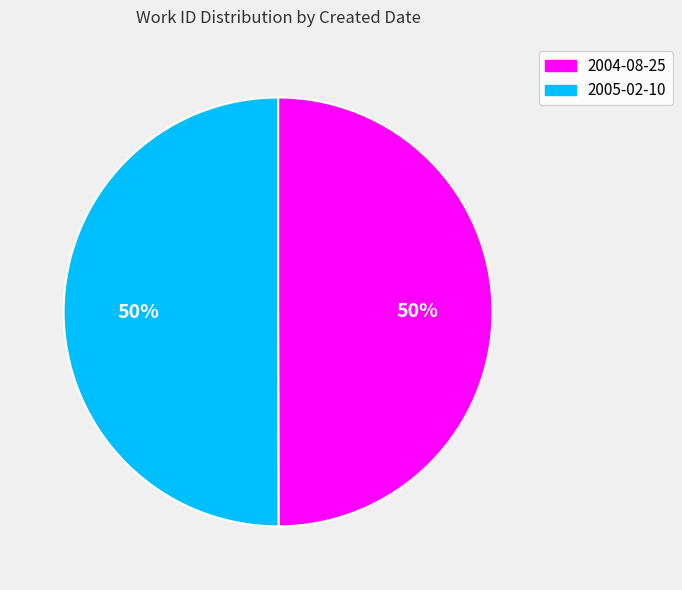

To the nearest percent, what portion does 2005-02-10 represent?

50%